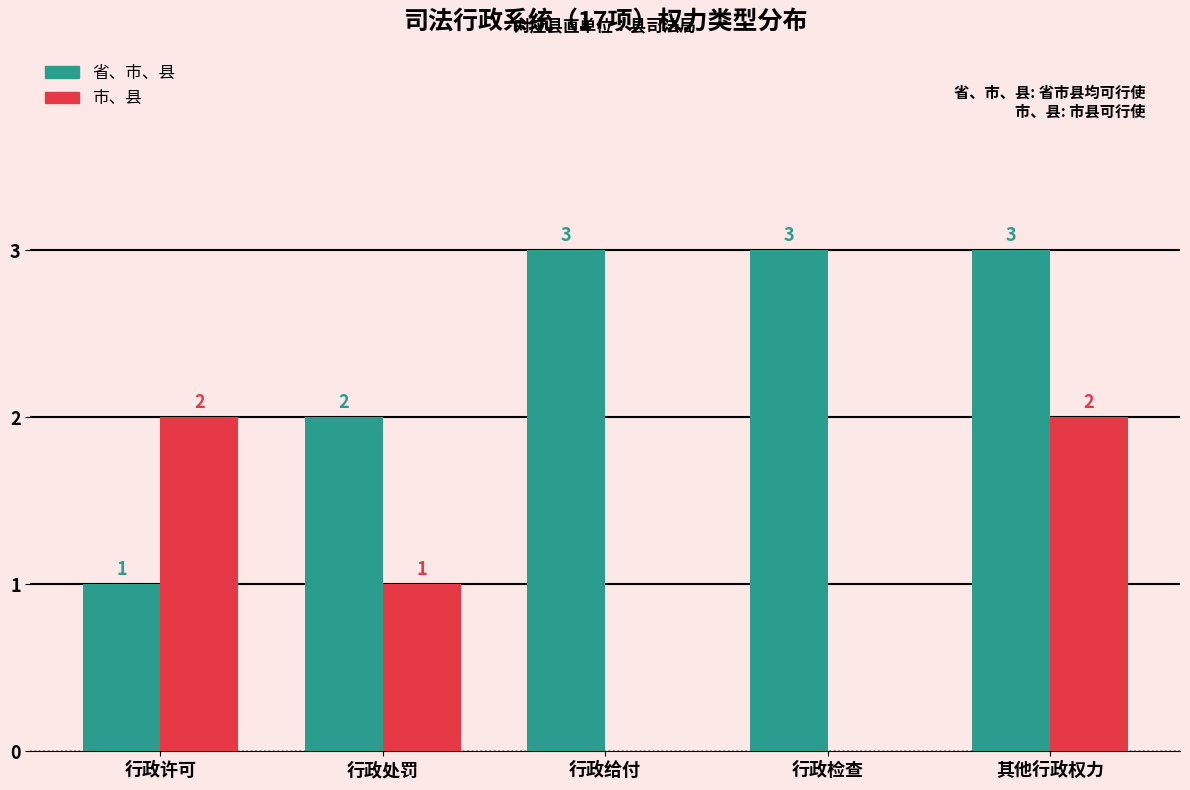

What is the greatest value displayed?

3